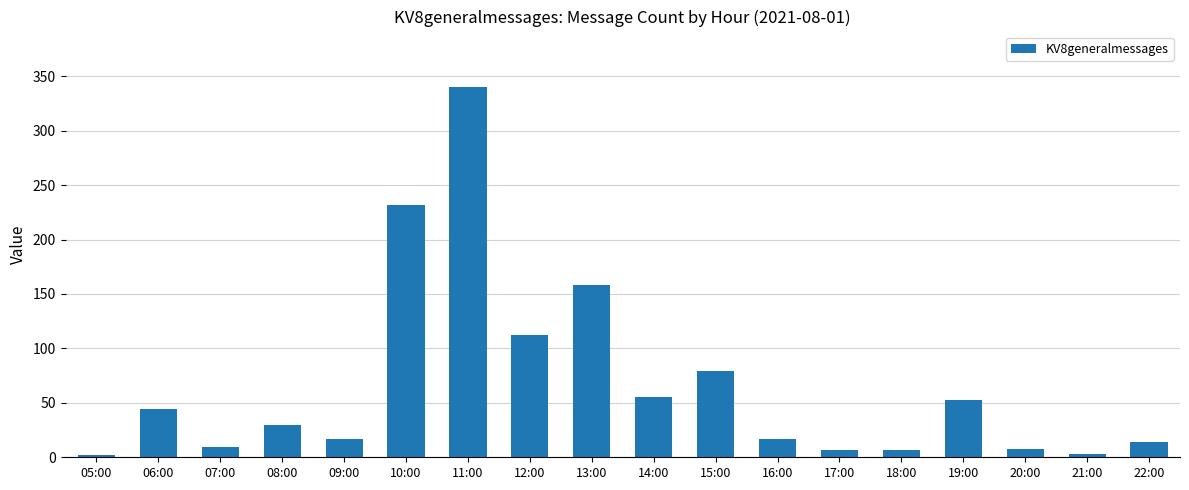

What is the difference between the second highest and second lowest values?

229